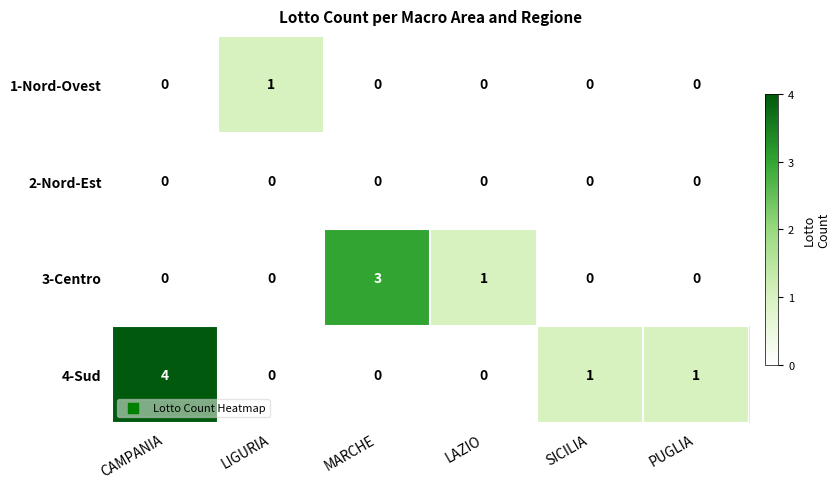

Which series has the largest total across all categories?

4-Sud